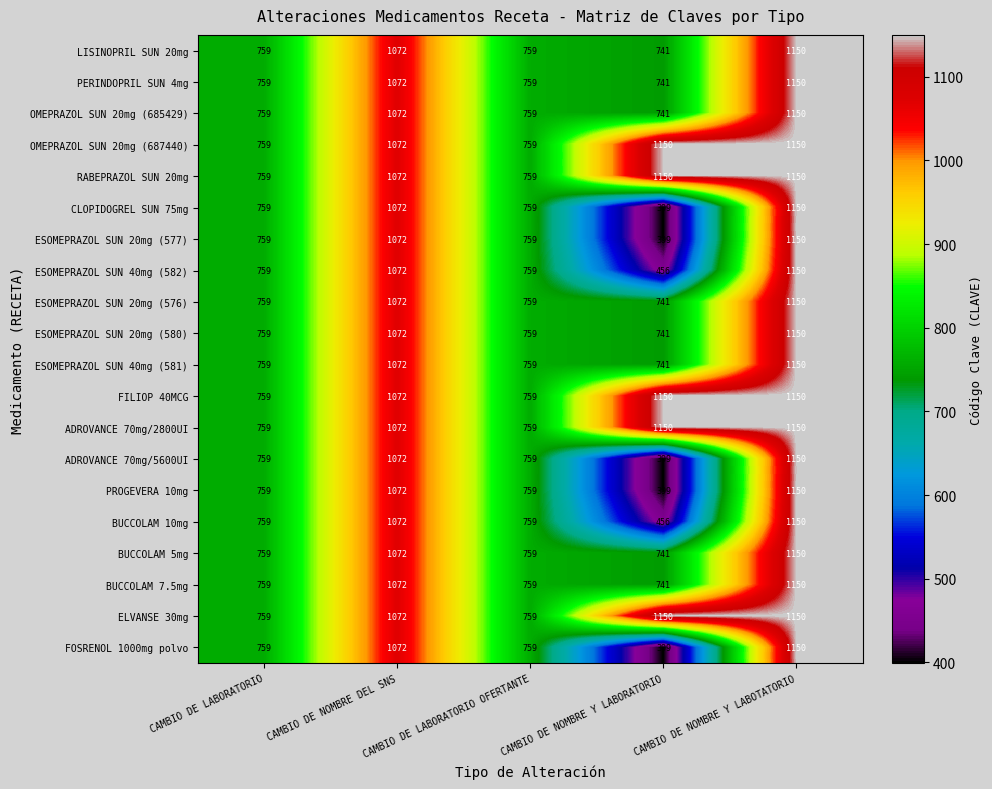

What is the minimum value for ELVANSE 30mg?

759